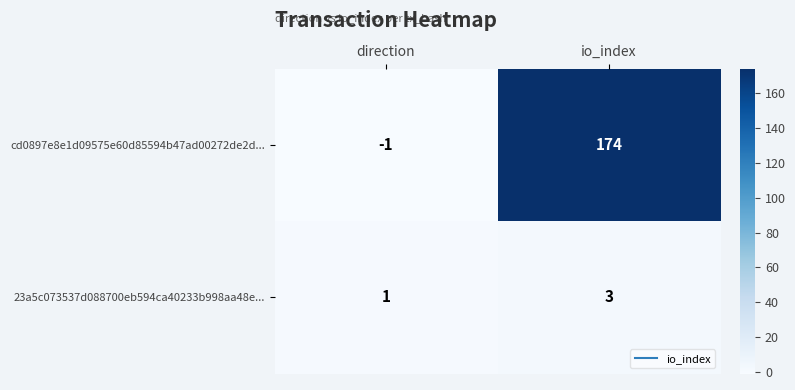

The value of cd0897e8e1d09575e60d85594b47ad00272de2d... at direction is -1. True or false?

True